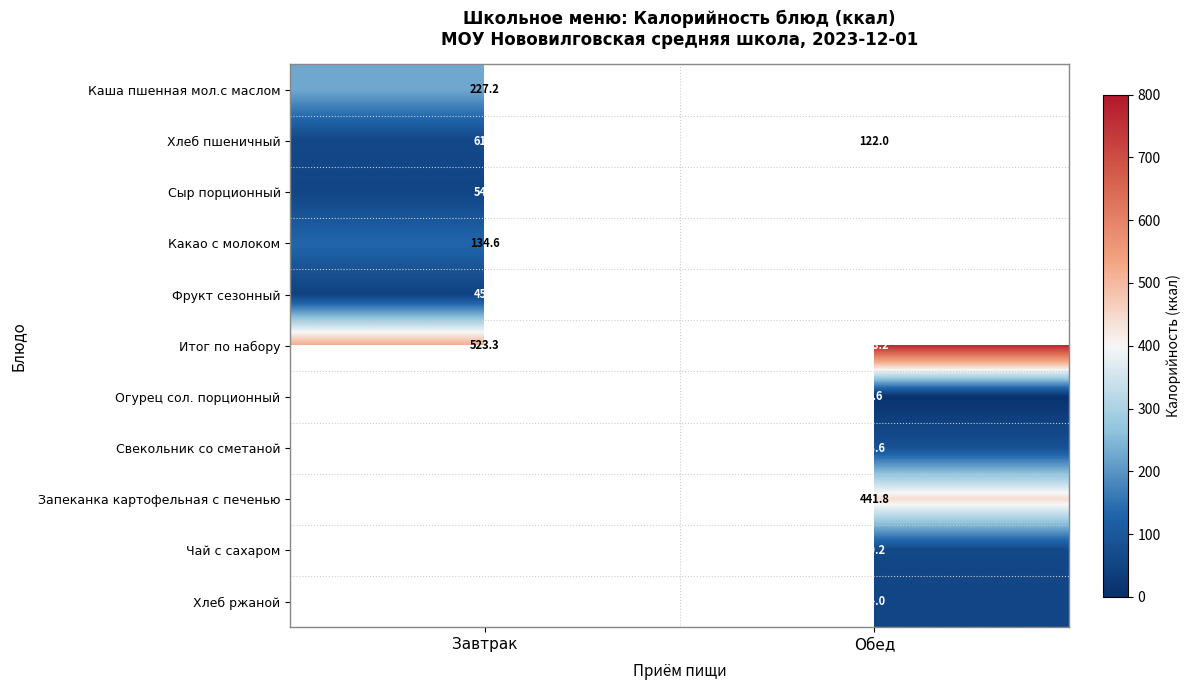

Rank the categories by Итог по набору value from lowest to highest.

Завтрак, Обед